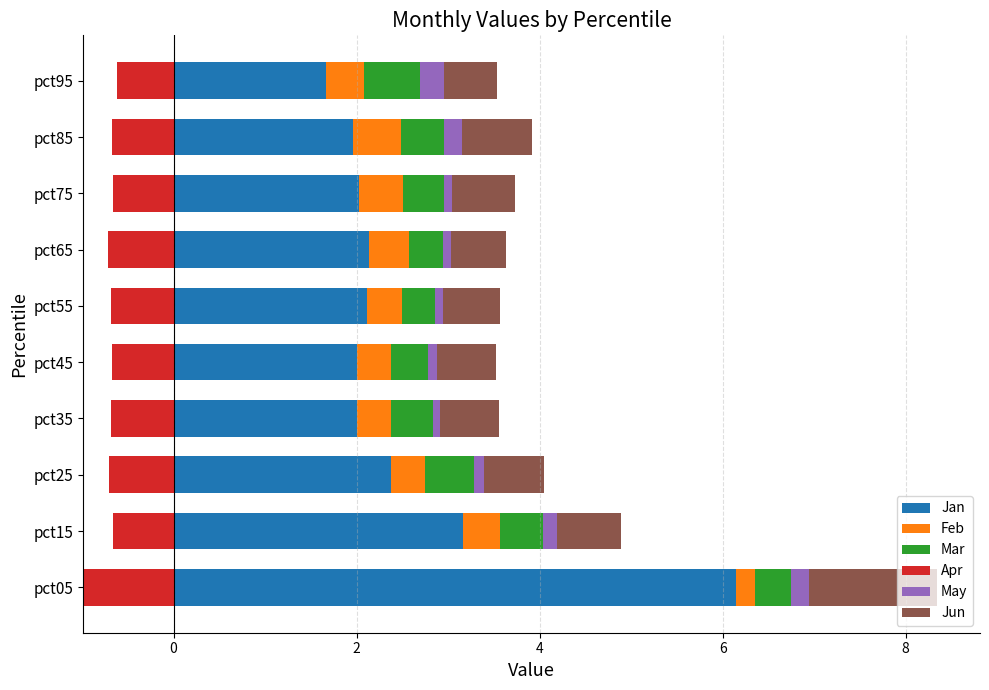

The value of Jan at pct55 is 0.9. True or false?

False